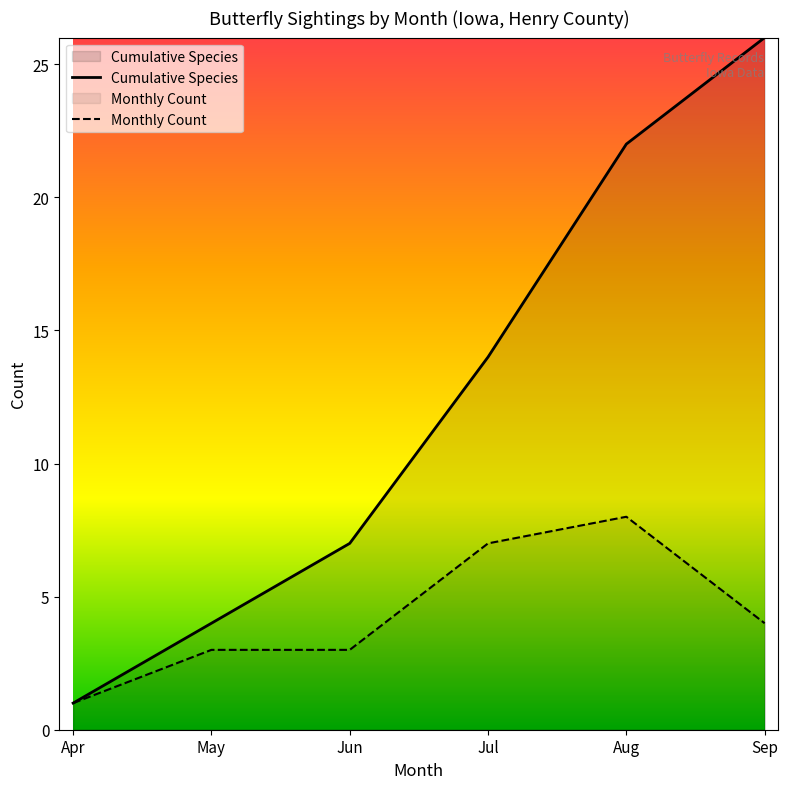

At which label is Cumulative Species closest to 13?

Jul